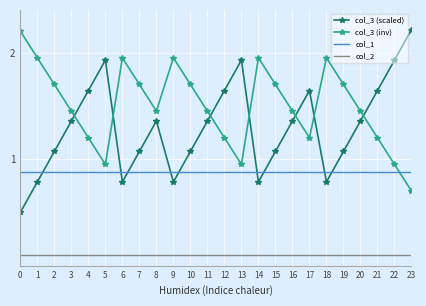

True or false: col_3 (scaled) and col_1 cross at least once.

True